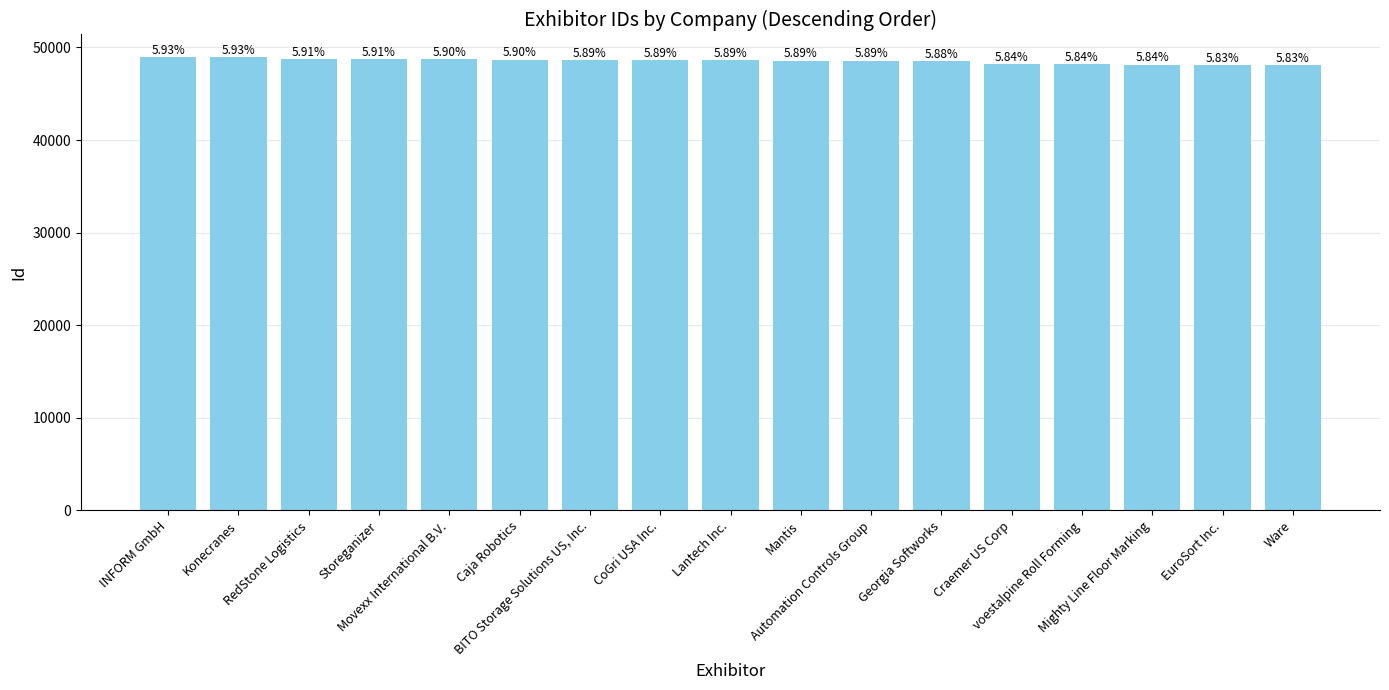

Where is the data nearest to the value 48525?

Georgia Softworks